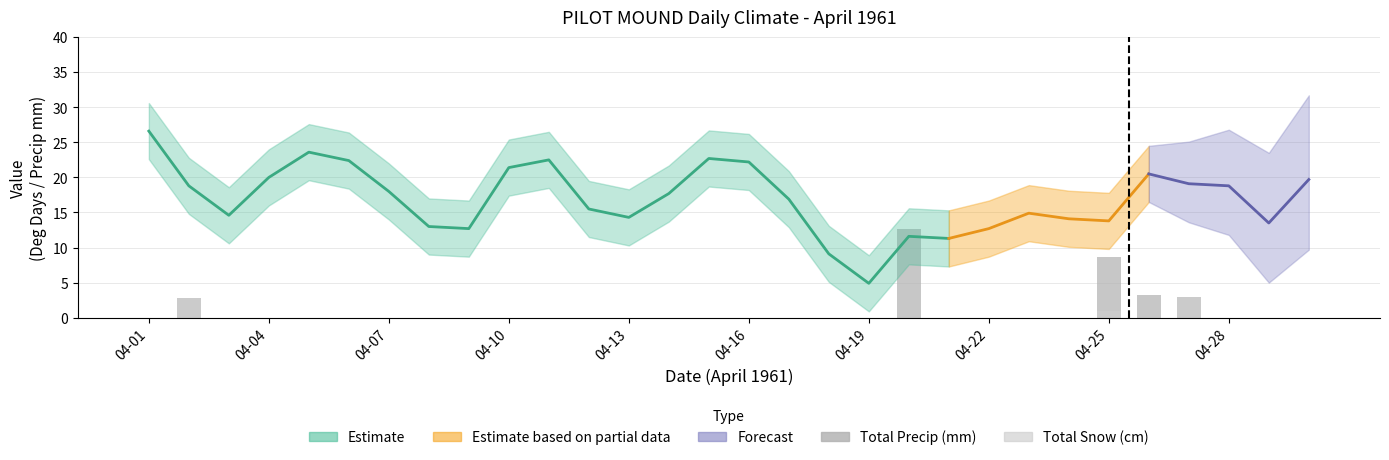

How many values in the Total Precip (mm) series exceed 0?

5